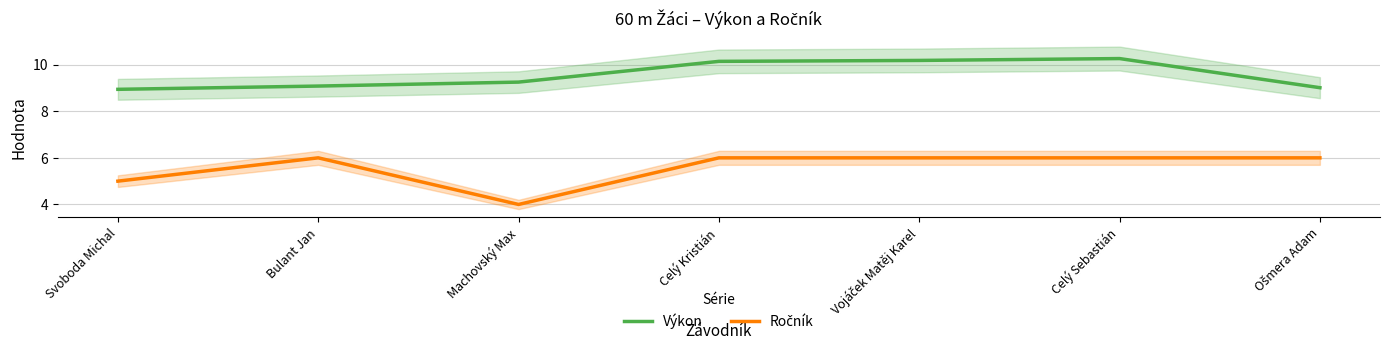

Reading left to right, extract all data points from this chart.

Výkon: 8.9	9.1	9.2	10.1	10.2	10.3	9.0
Ročník: 5.0	6.0	4.0	6.0	6.0	6.0	6.0